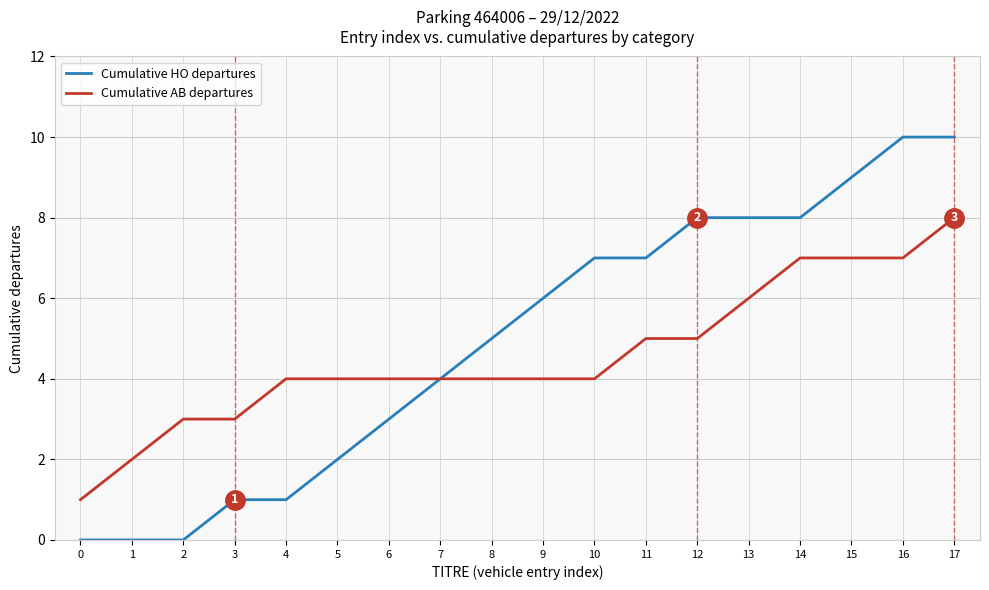

List the series in order of their peak value, highest first.

Cumulative HO departures, Cumulative AB departures